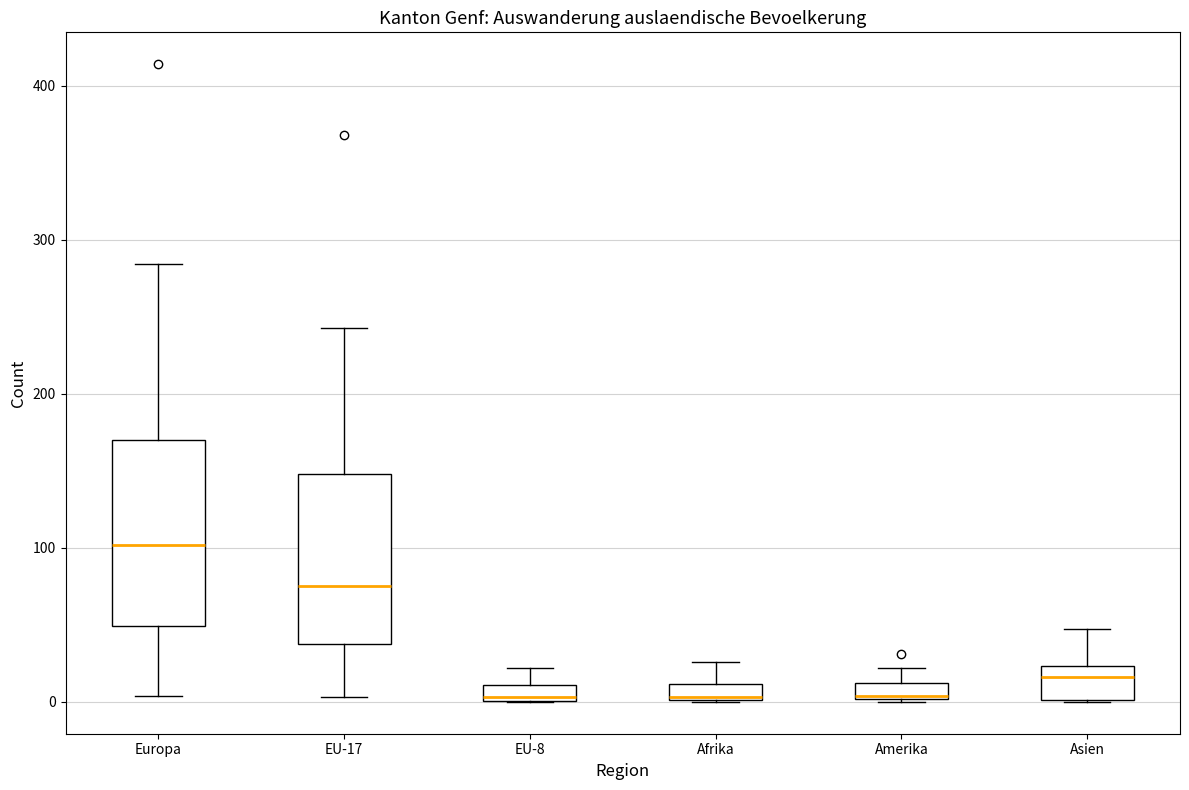

Where is the upper edge of the box for Amerika on the y-axis? The values are not printed on the chart, so give them approximately, as read against the axis.

10